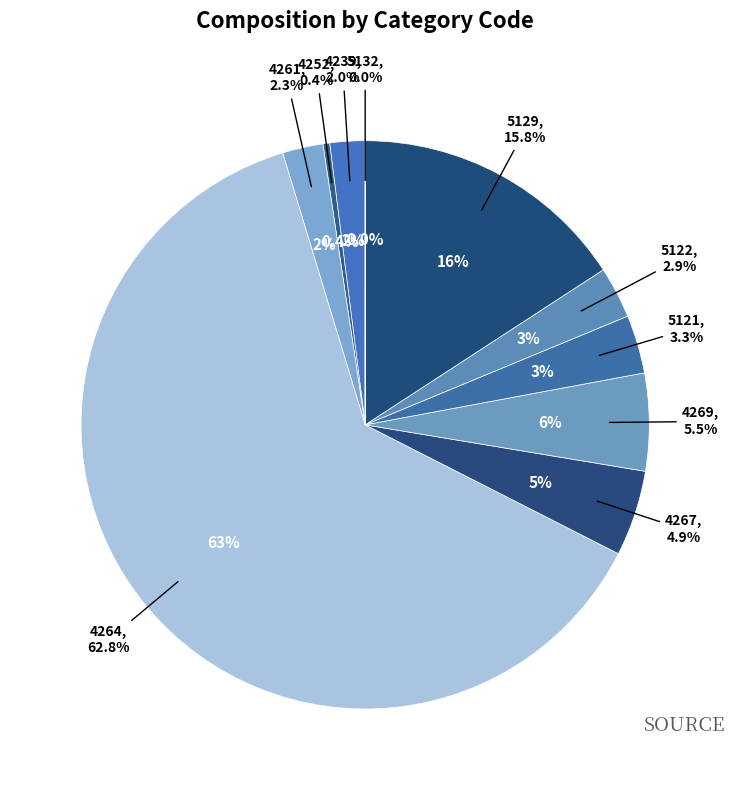

What is the change in value from 4239 to 4267?

+30173.6